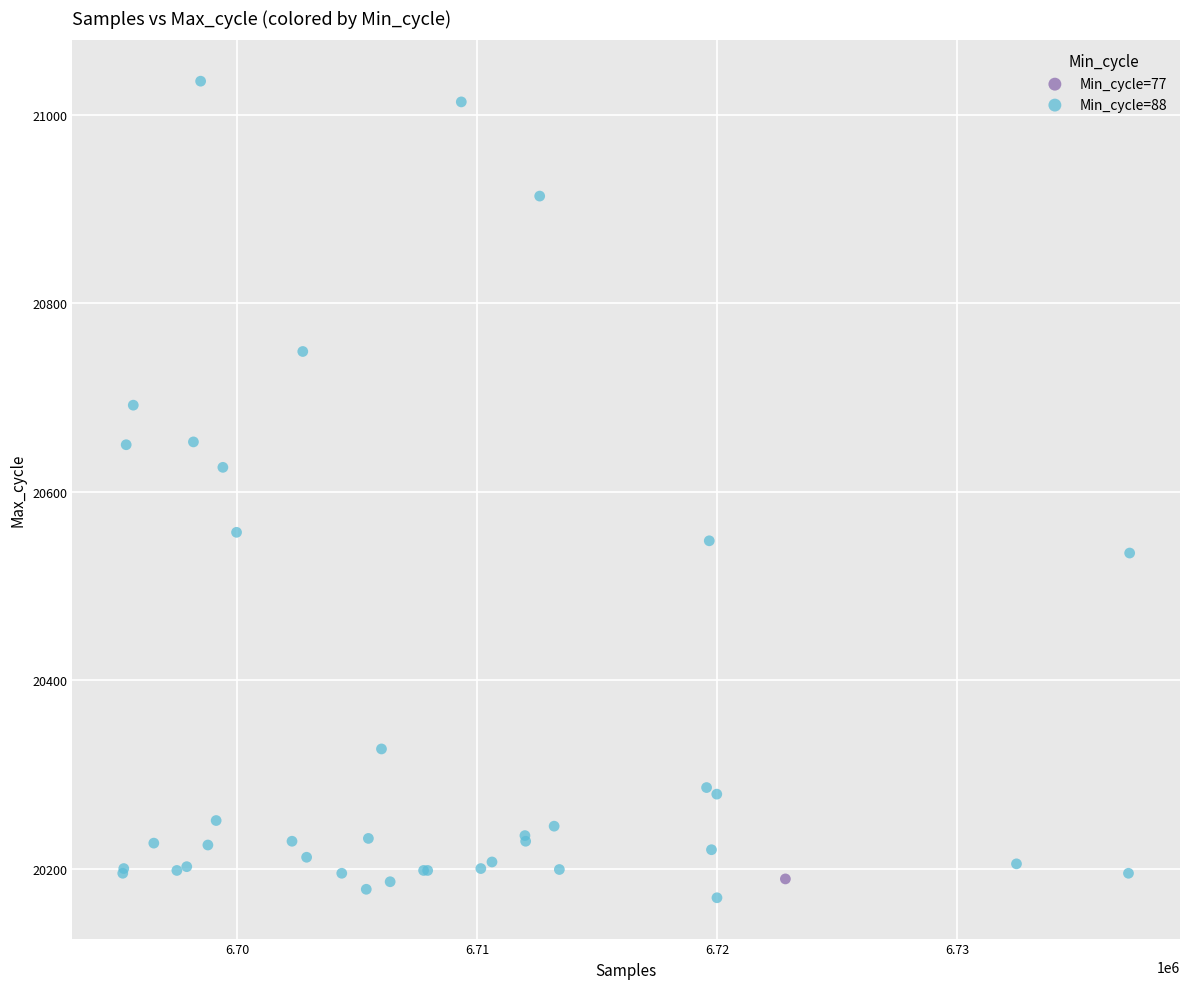

What are all the series names shown in the legend?

Min_cycle=77, Min_cycle=88